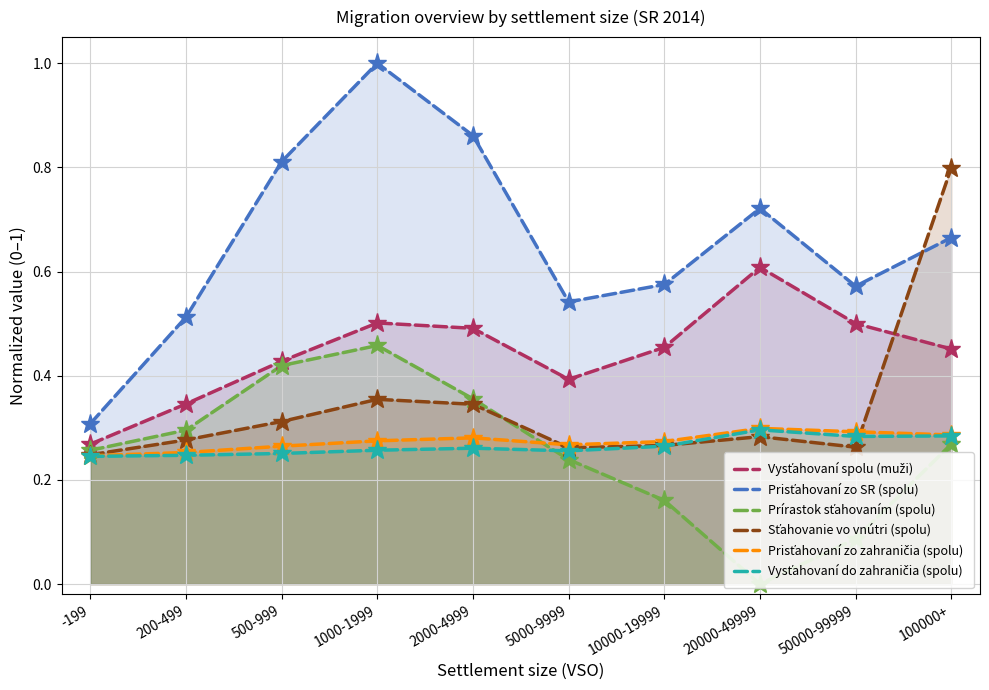

The value of Prírastok sťahovaním (spolu) at 5000-9999 is 0.2. True or false?

True